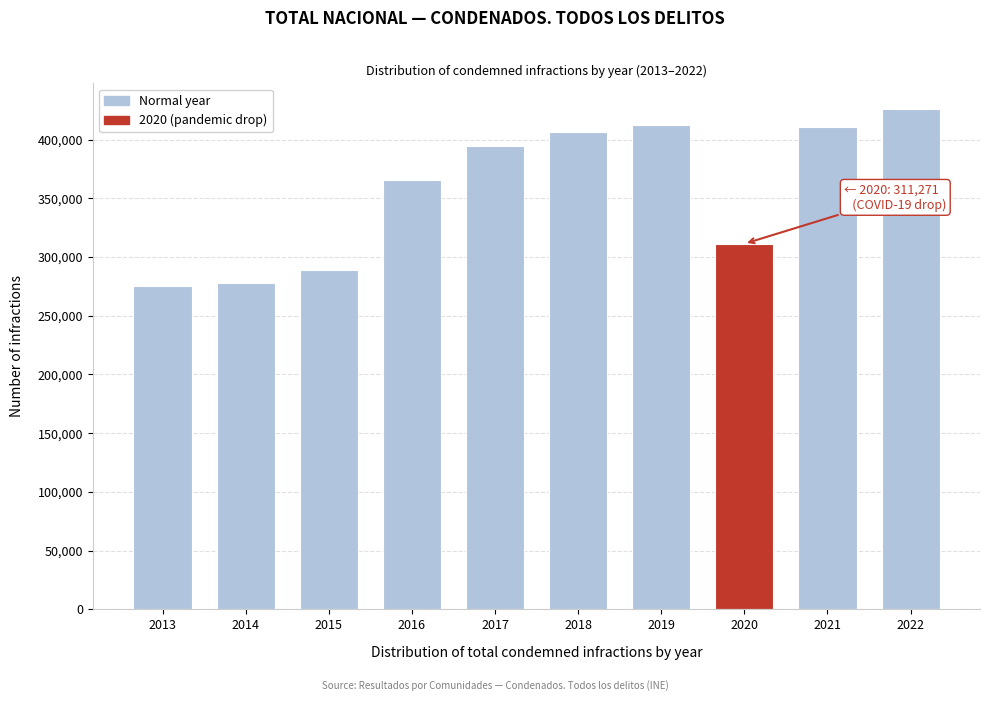

What is the difference between the values at 2014 and 2017?

116345